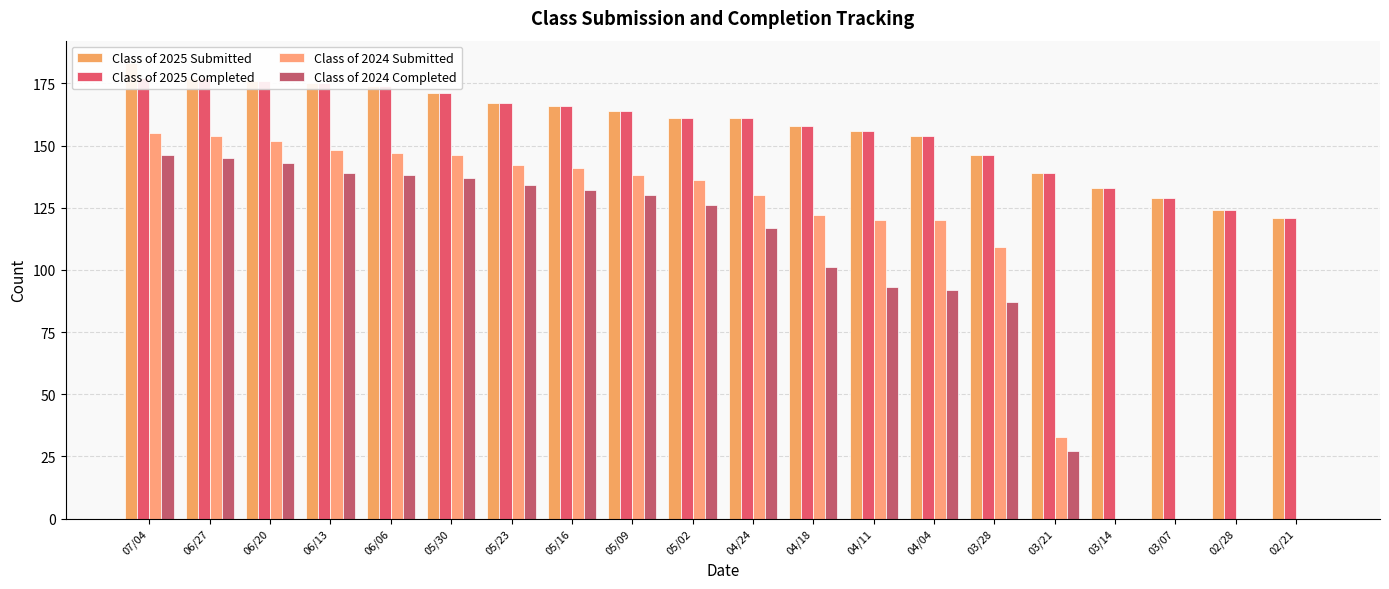

What is the difference between the maximum and minimum values in the Class of 2025 Completed series?

56